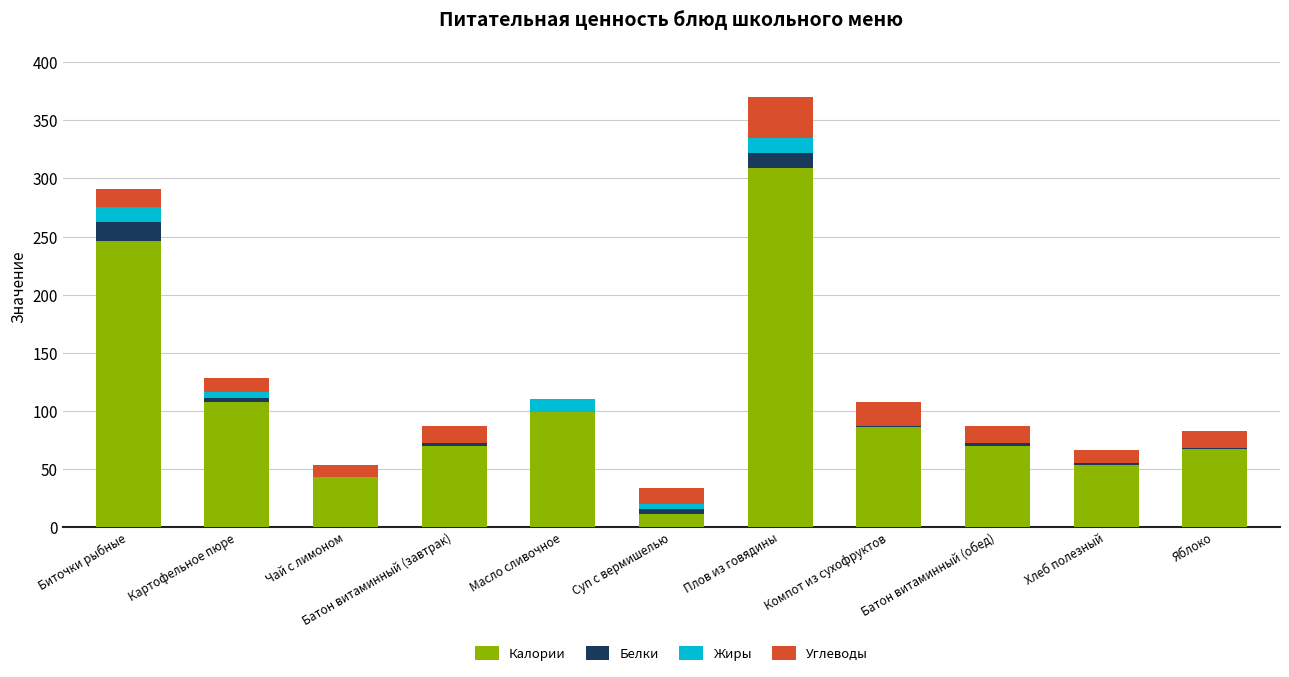

At which label does Калории reach its peak?

Плов из говядины